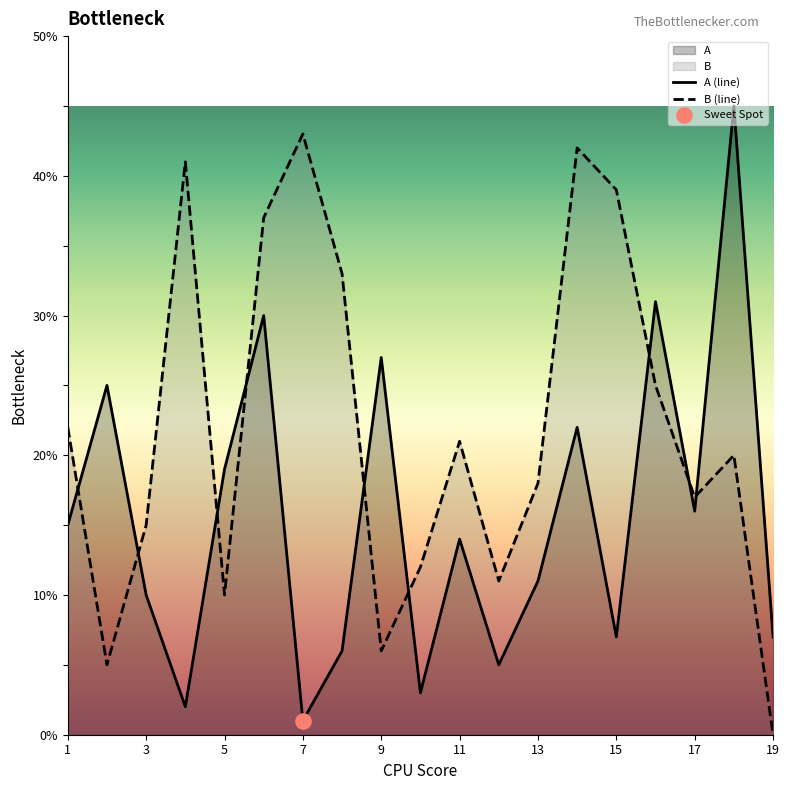

Which series reaches the minimum Y coordinate?

B (line)